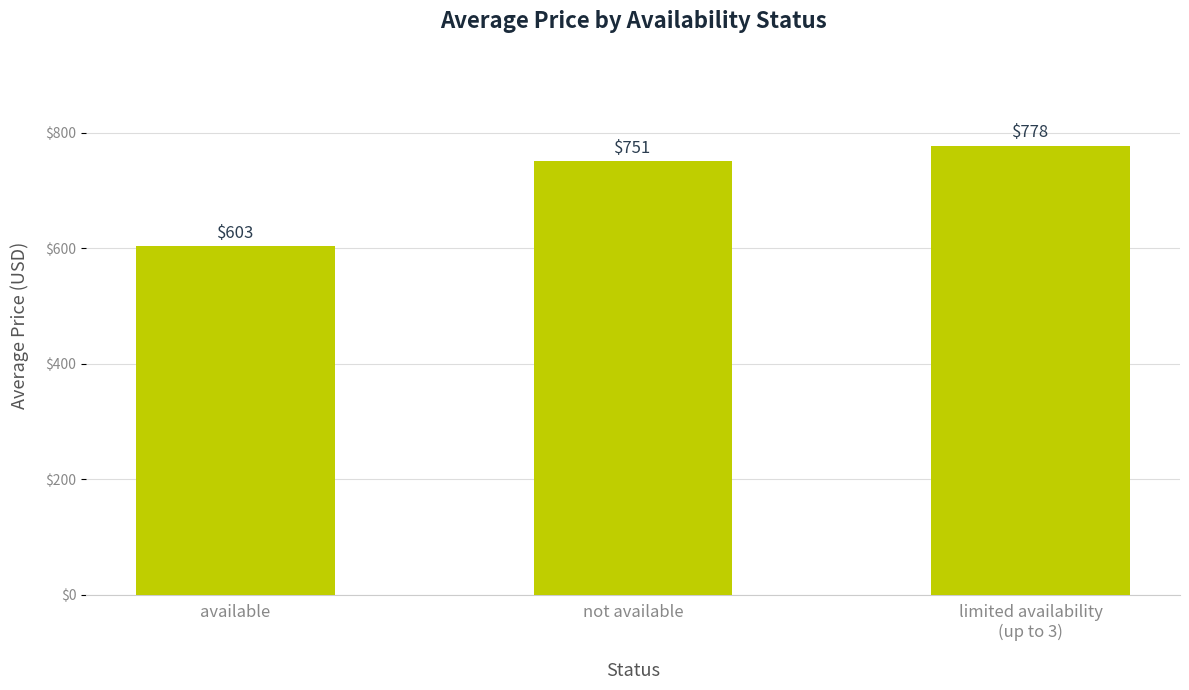

How many bars are there in total?

3